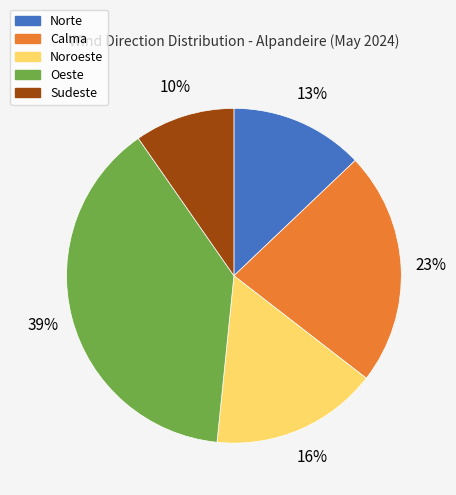

Rank the categories by value from lowest to highest.

Sudeste, Norte, Noroeste, Calma, Oeste